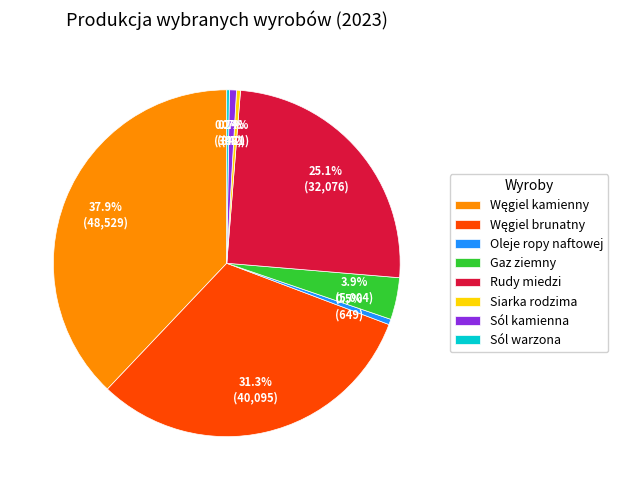

Does Oleje ropy naftowej account for over 50% of the chart?

No